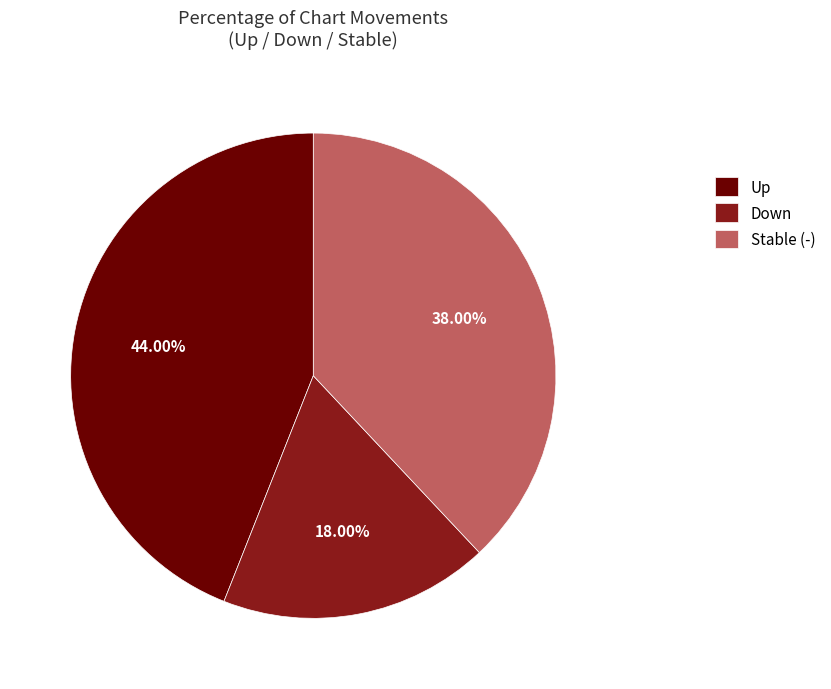

Rank the categories by value from highest to lowest.

Up, Stable (-), Down